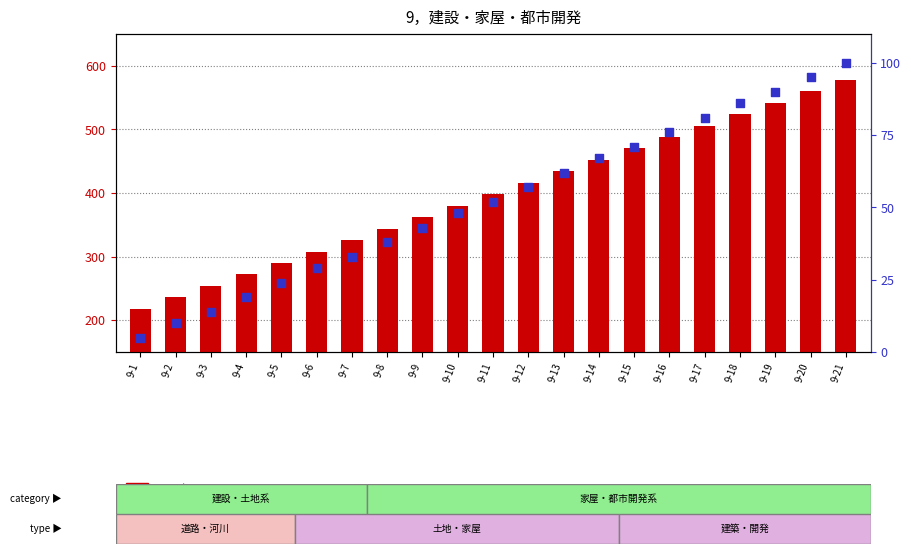

What is the total value across all series at 9-2?

246